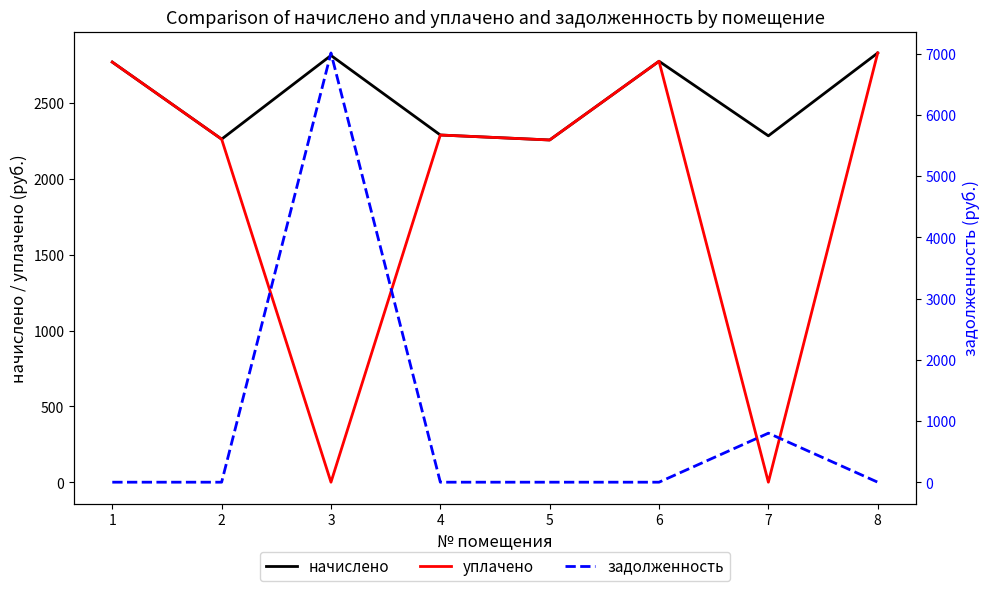

What is the highest value of the начислено series?

2829.9